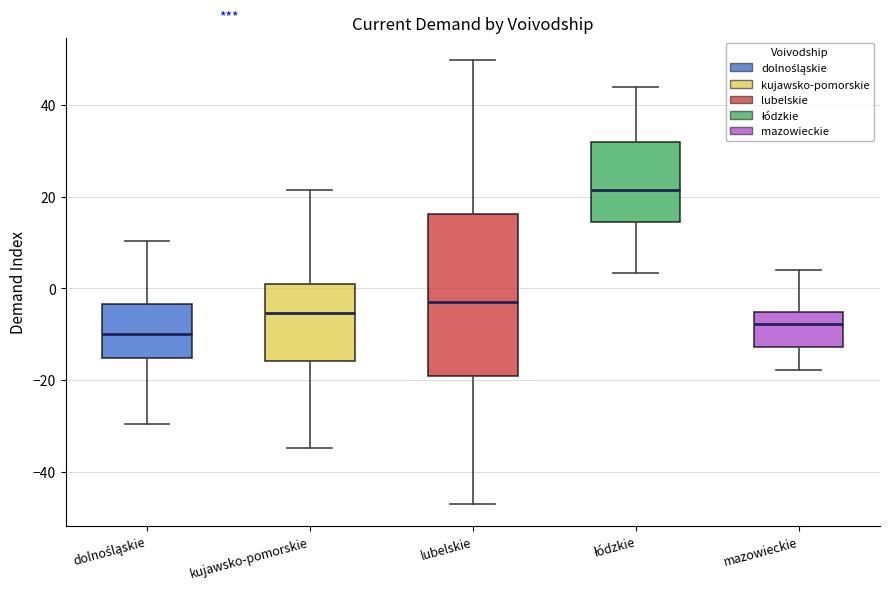

Which box has the highest median line?

łódzkie